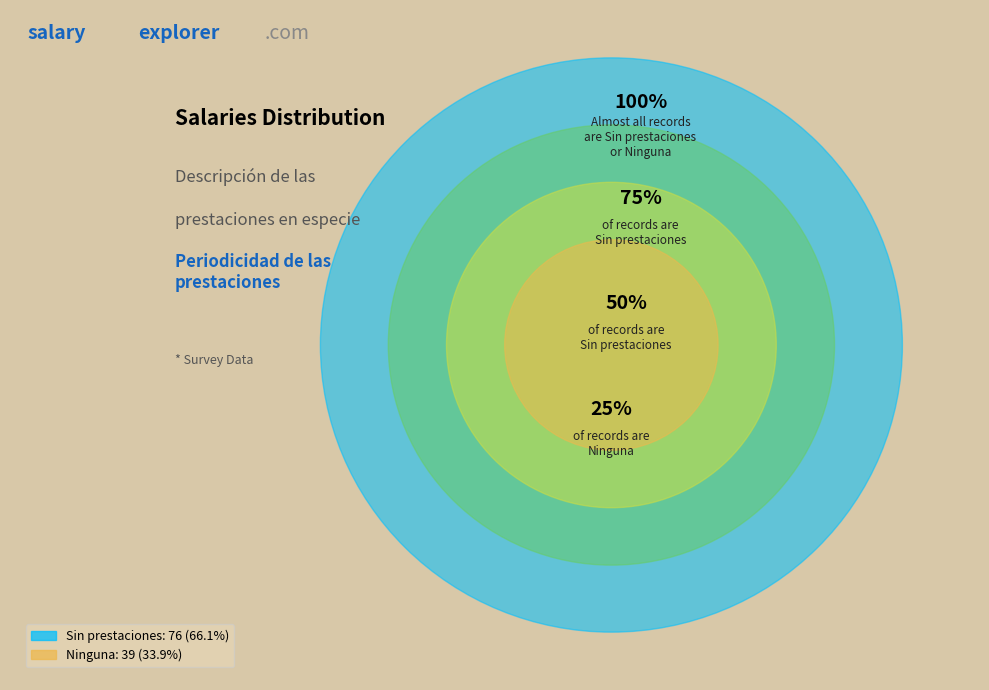

To the nearest percent, what is the average slice percentage?

50%